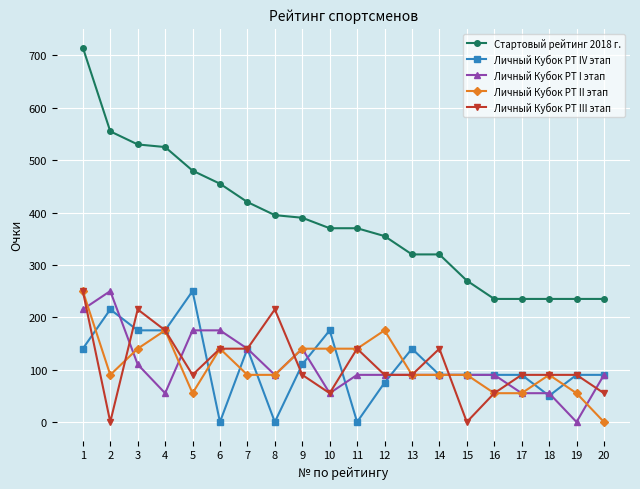

How many values in Личный Кубок РТ II этап are above zero?

19